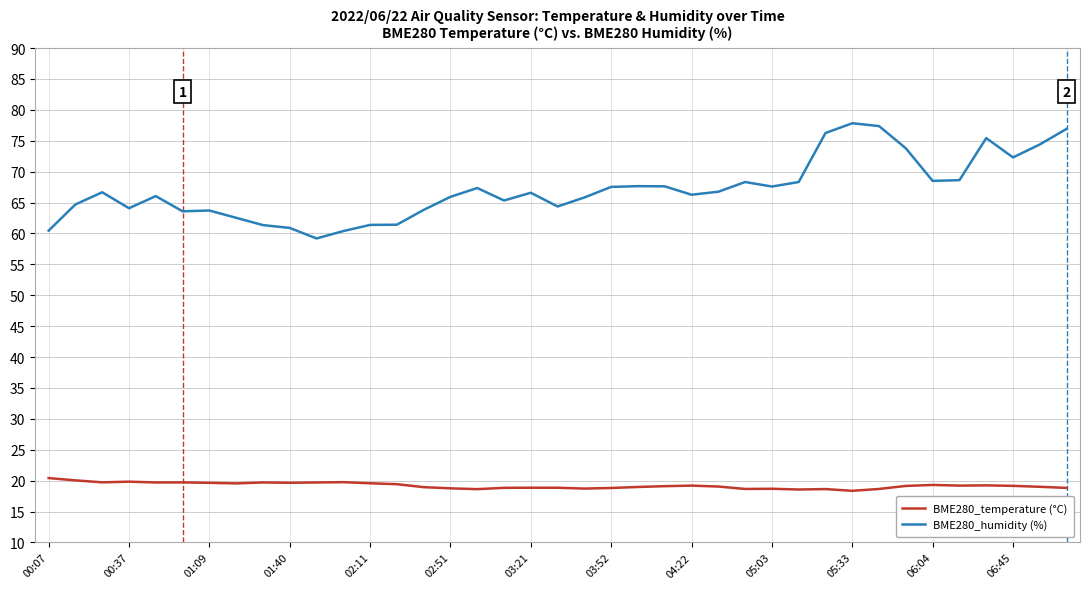

Which series has the largest total across all categories?

BME280_humidity (%)